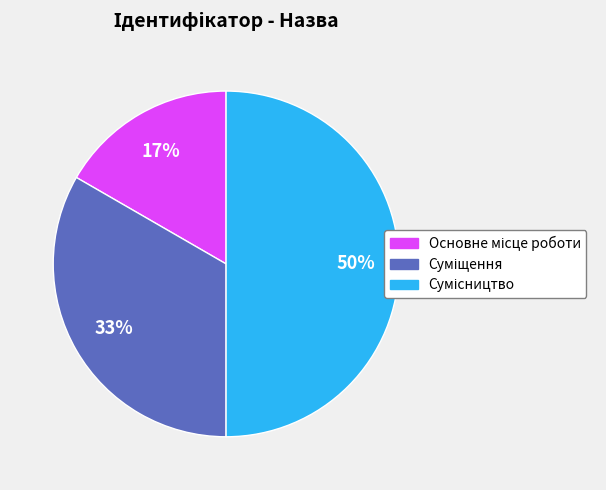

To the nearest percent, what is the difference between the largest and smallest slice percentages?

33%